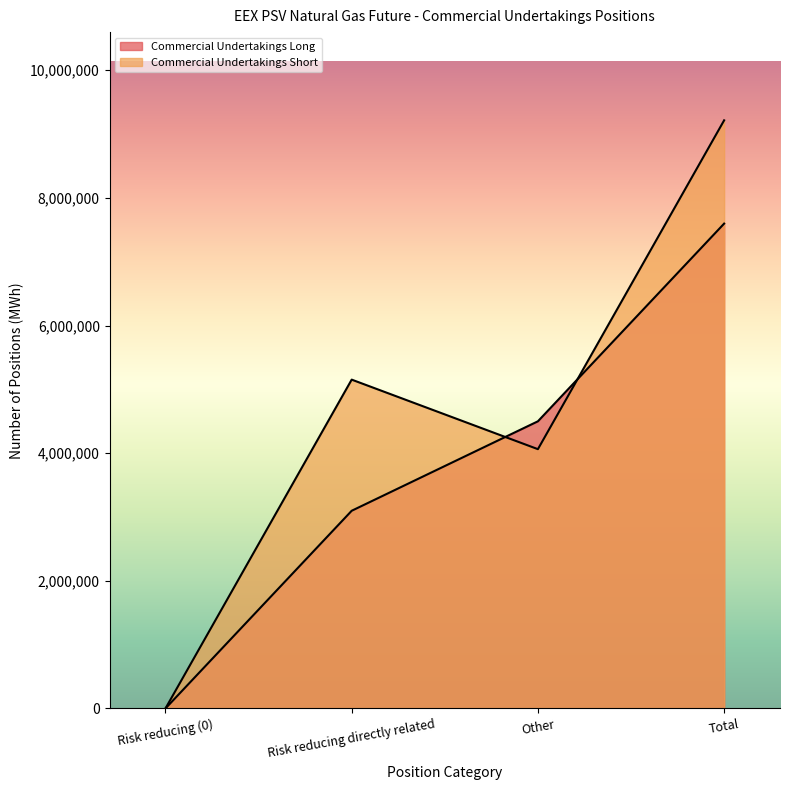

At Other, list the series in order from smallest to largest.

Commercial Undertakings Short, Commercial Undertakings Long